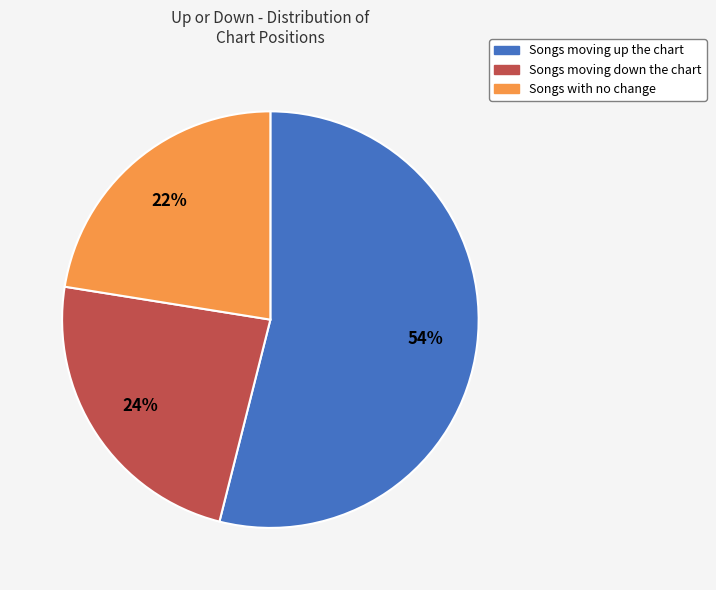

Is there a majority slice in this chart?

Yes